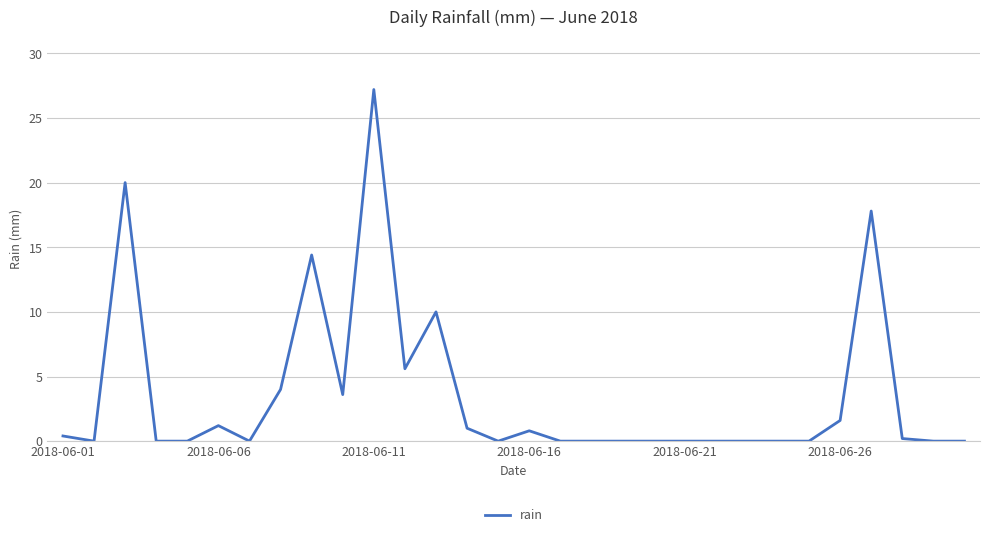

Reading right to left, what are all the values shown in this chart?

0.0	0.0	0.2	17.8	1.6	0.0	0.0	0.0	0.0	0.0	0.0	0.0	0.0	0.0	0.8	0.0	1.0	10.0	5.6	27.2	3.6	14.4	4.0	0.0	1.2	0.0	0.0	20.0	0.0	0.4